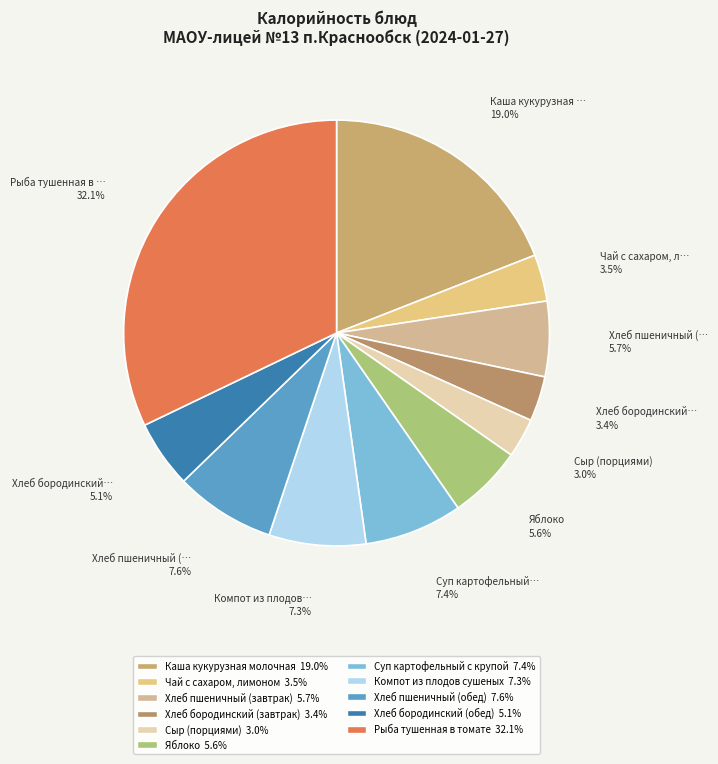

How many slices are in this pie chart?

11